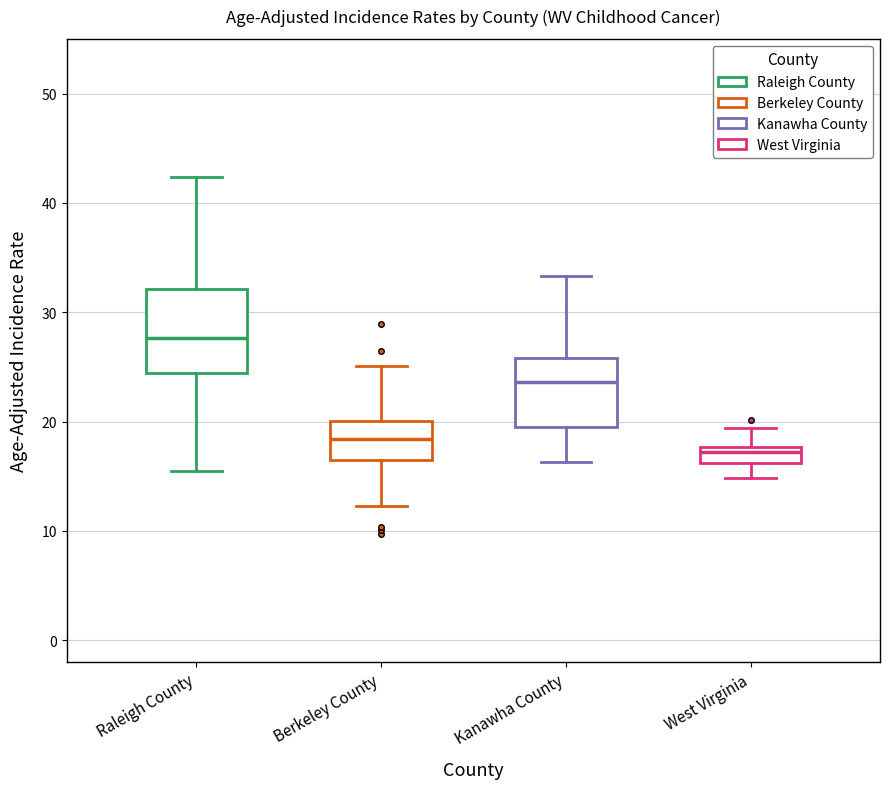

Which box has the highest median line?

Raleigh County